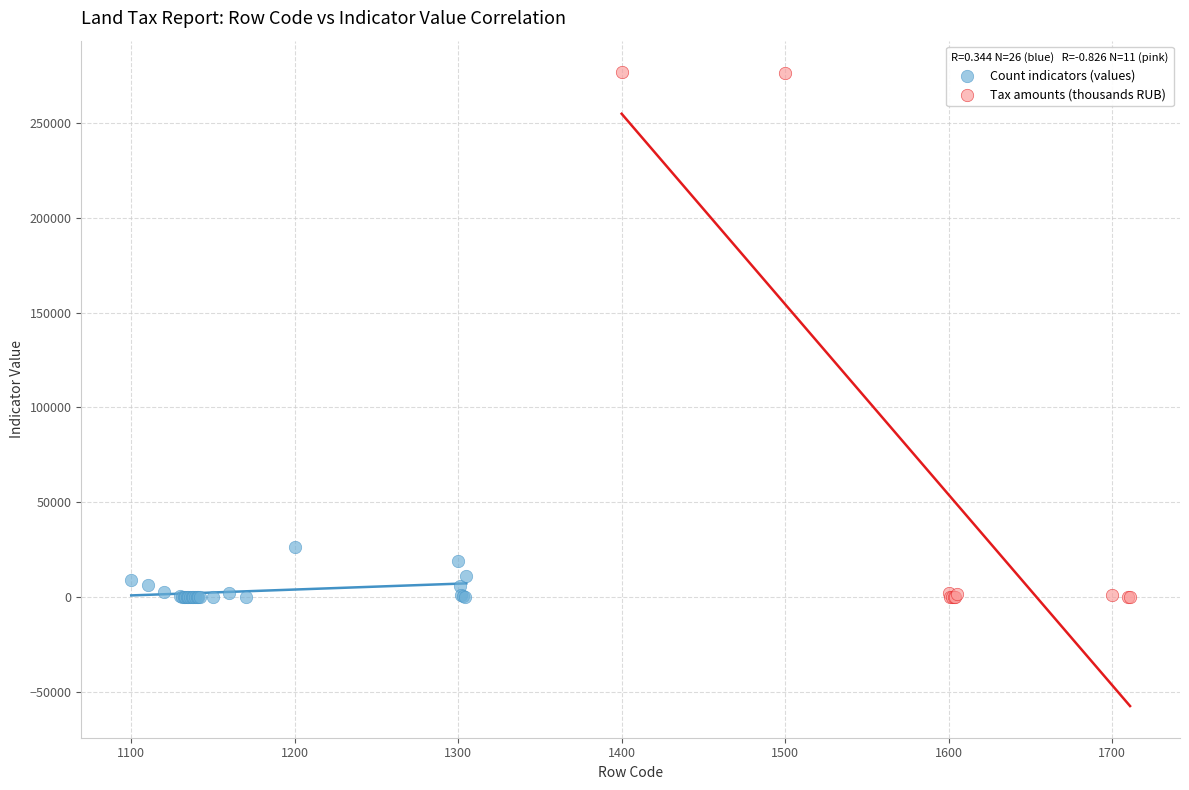

Which series has the largest Y range (max minus min)?

Tax amounts (thousands RUB)